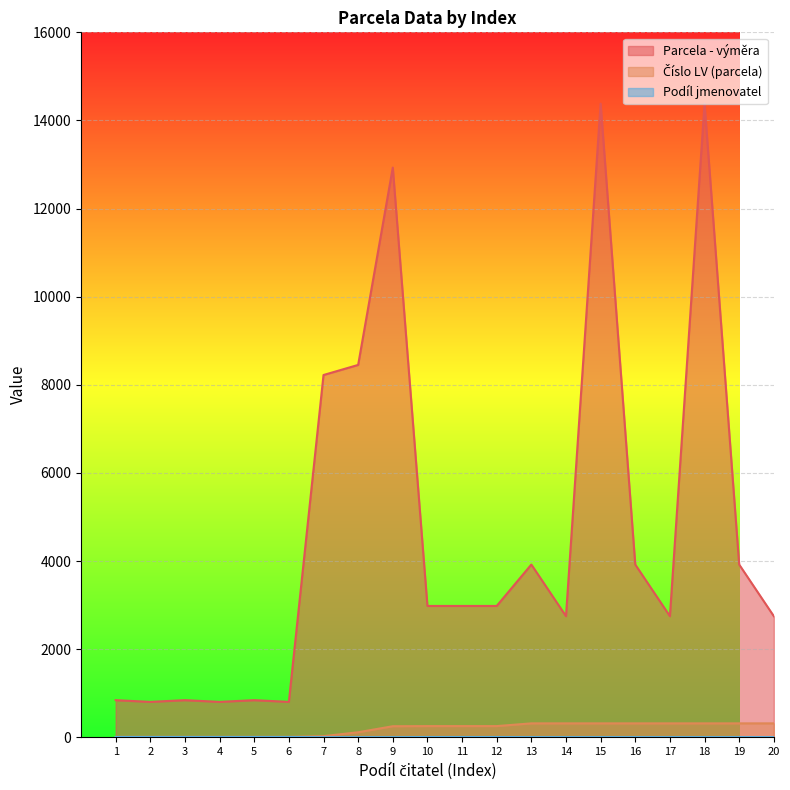

How many distinct data groups are displayed?

3